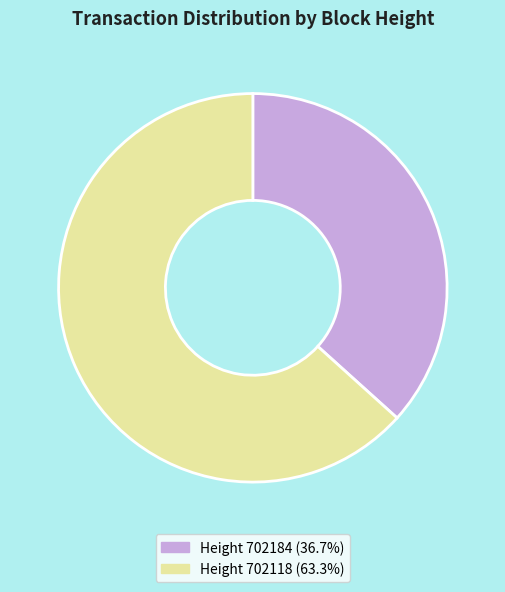

Is there any slice that represents more than half of the pie?

Yes